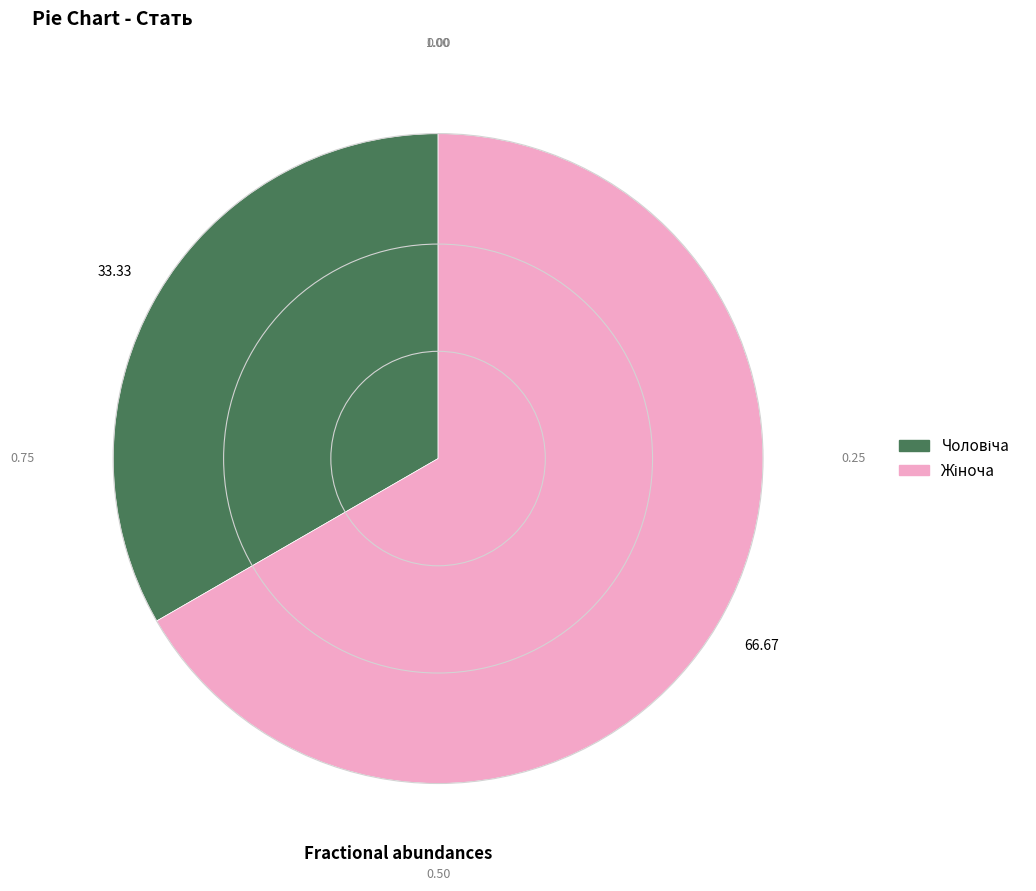

Is there any slice that represents more than half of the pie?

Yes